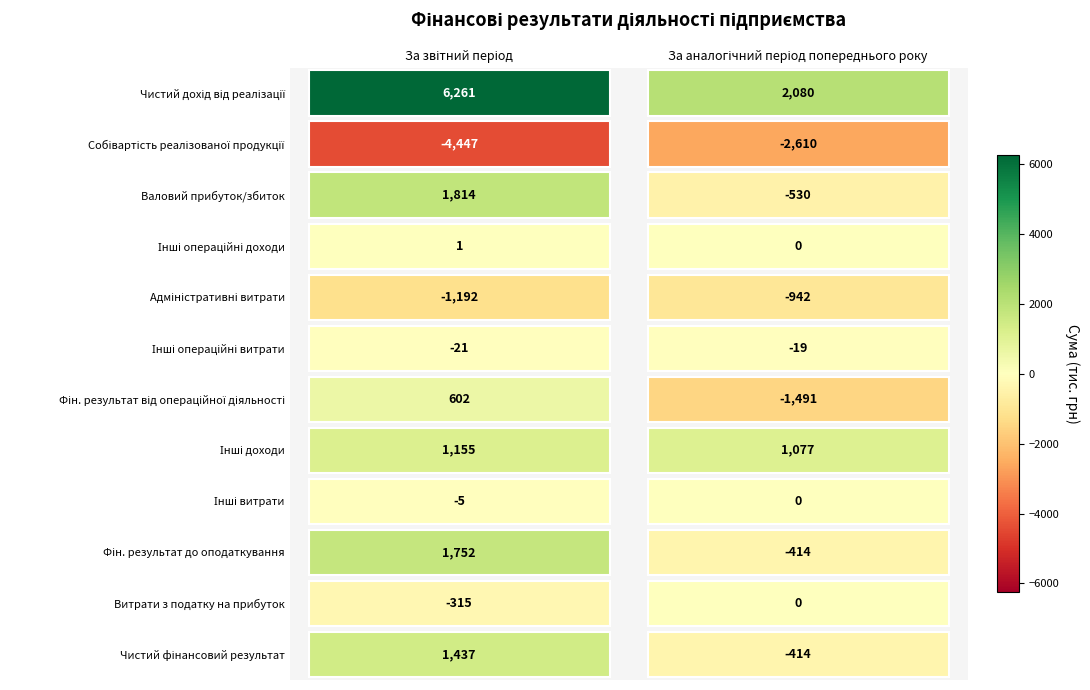

The value of Фін. результат до оподаткування at 0 is 2743. True or false?

False